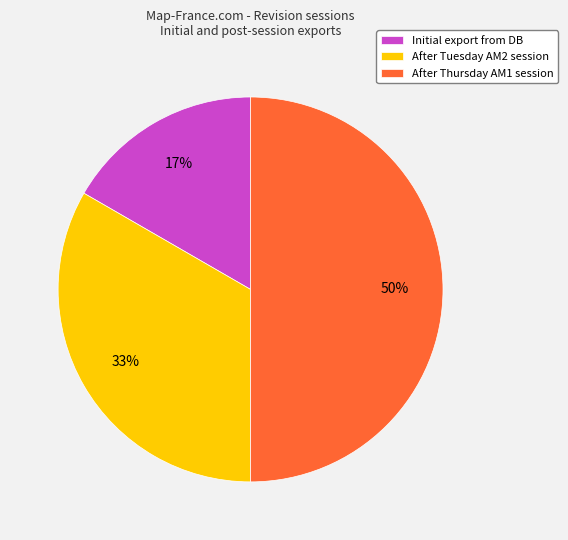

Between After Thursday AM1 session and Initial export from DB, which is larger?

After Thursday AM1 session